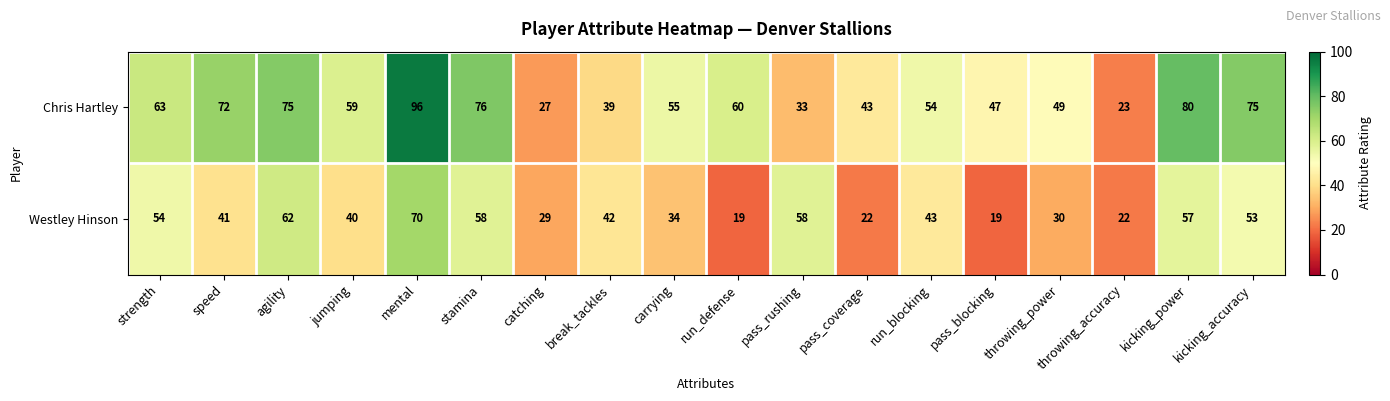

The value of Westley Hinson at kicking_accuracy is 53. True or false?

True